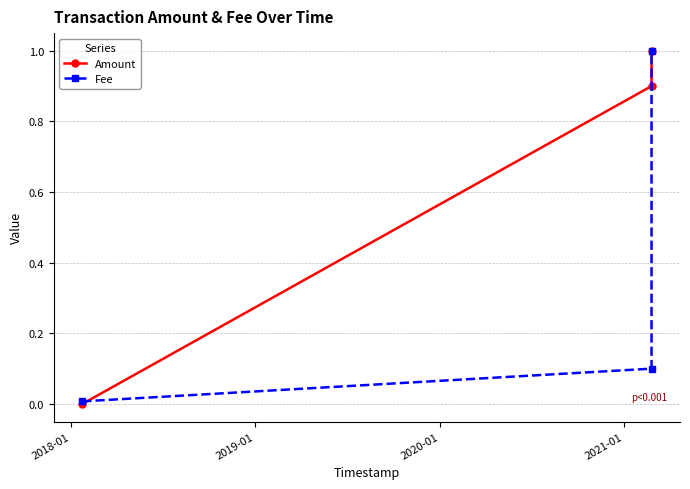

Which series has the widest spread of values?

Amount